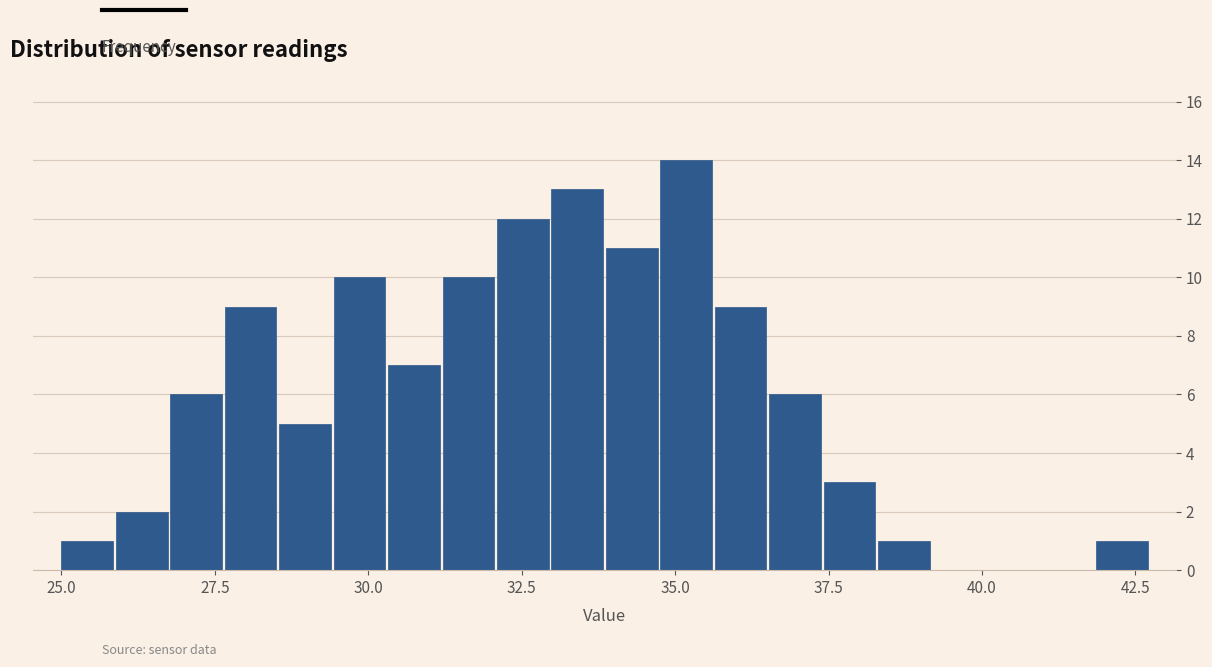

Read against the x-axis, roughly where is the centre of the tallest bar?

35.0